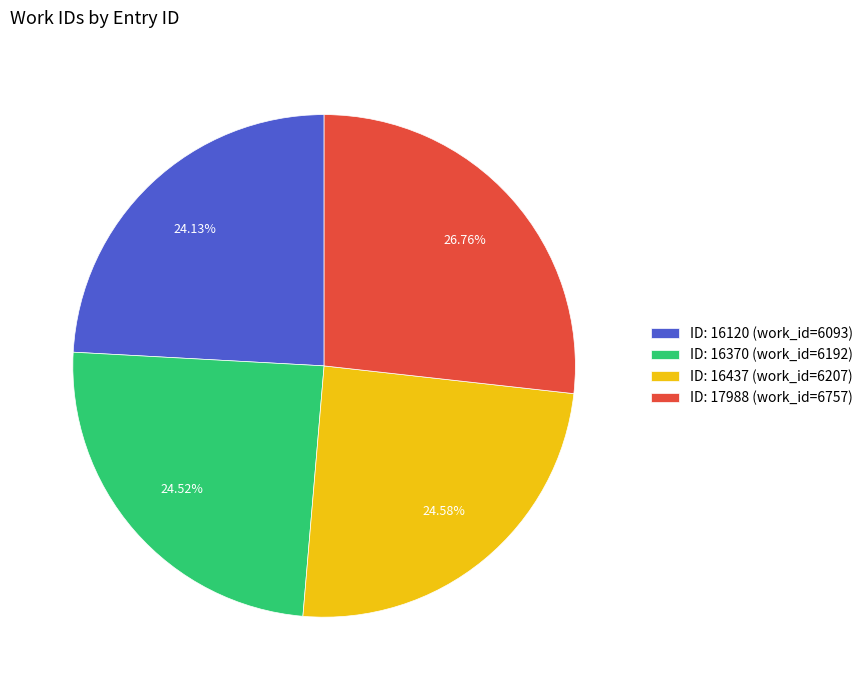

Do ID: 16370 (work_id=6192) and ID: 16437 (work_id=6207) together represent more than half of the pie?

No